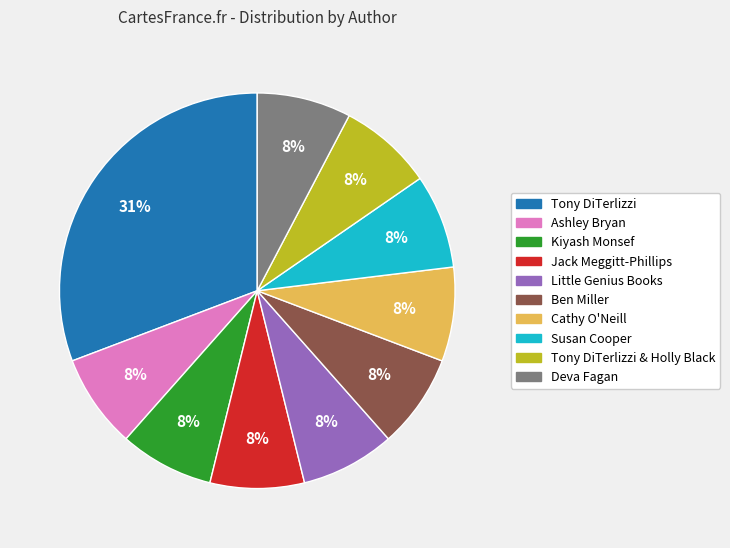

To the nearest percent, what is the average slice percentage?

10%